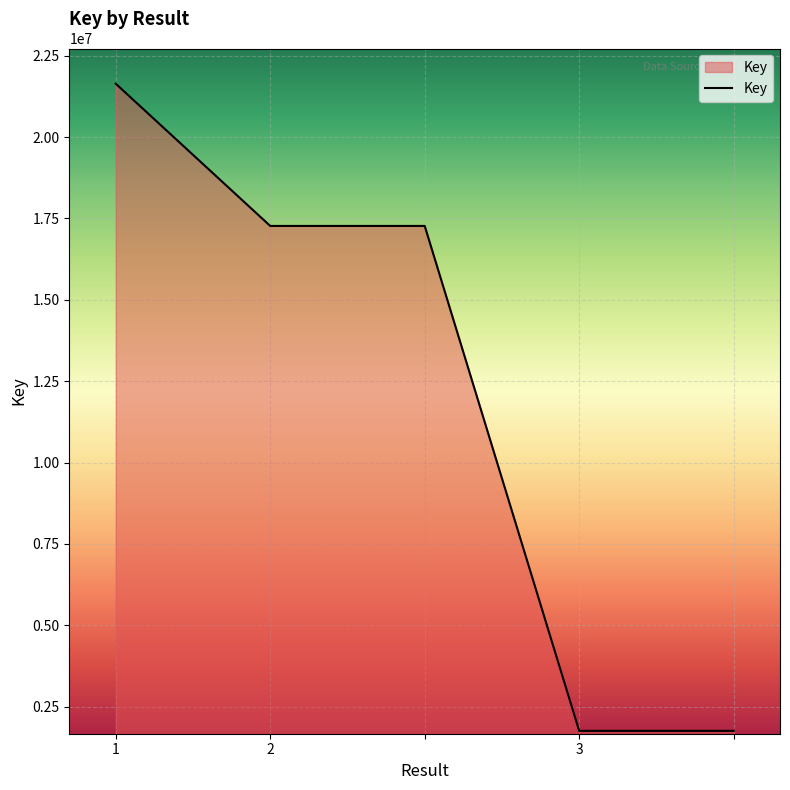

What is the difference between the maximum and minimum values?

19878031